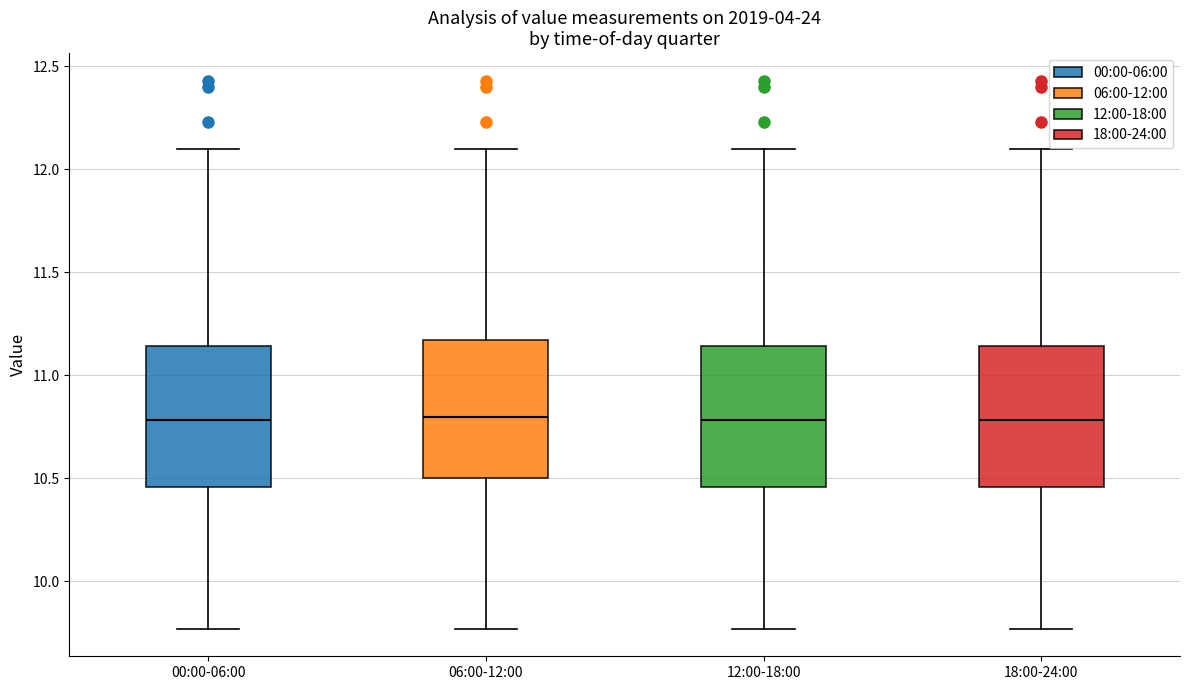

Reading left to right, read every box against the y-axis: the position of its median line, the range the box covers, and the ends of its whiskers. The values are not printed on the chart, so give them approximately, as read against the axis.

00:00-06:00: median 10.80, box 10.45 to 11.15, whiskers 9.75 to 12.10
06:00-12:00: median 10.80, box 10.50 to 11.15, whiskers 9.75 to 12.10
12:00-18:00: median 10.80, box 10.45 to 11.15, whiskers 9.75 to 12.10
18:00-24:00: median 10.80, box 10.45 to 11.15, whiskers 9.75 to 12.10